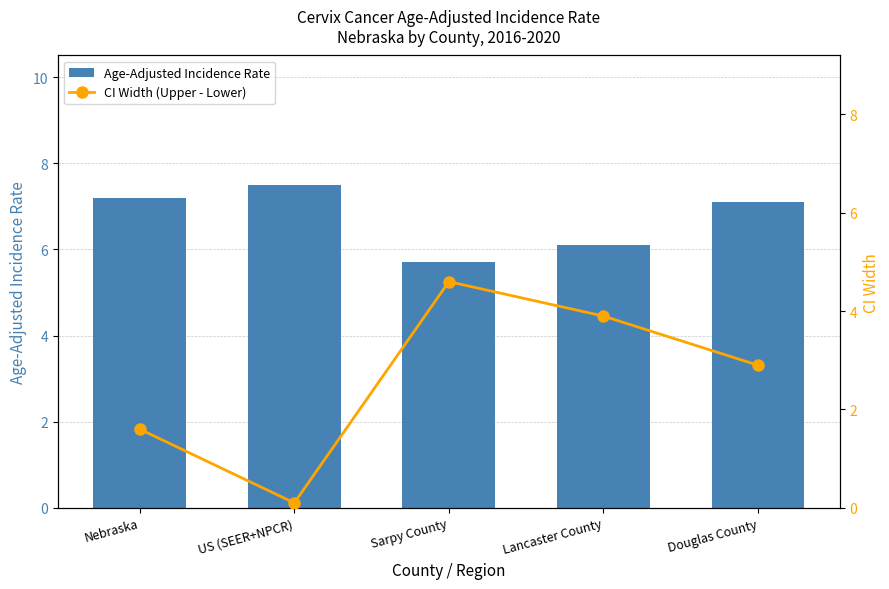

Reading left to right, what are all the values shown in this chart?

Age-Adjusted Incidence Rate: 7.2	7.5	5.7	6.1	7.1
CI Width (Upper - Lower): 1.6	0.1	4.6	3.9	2.9